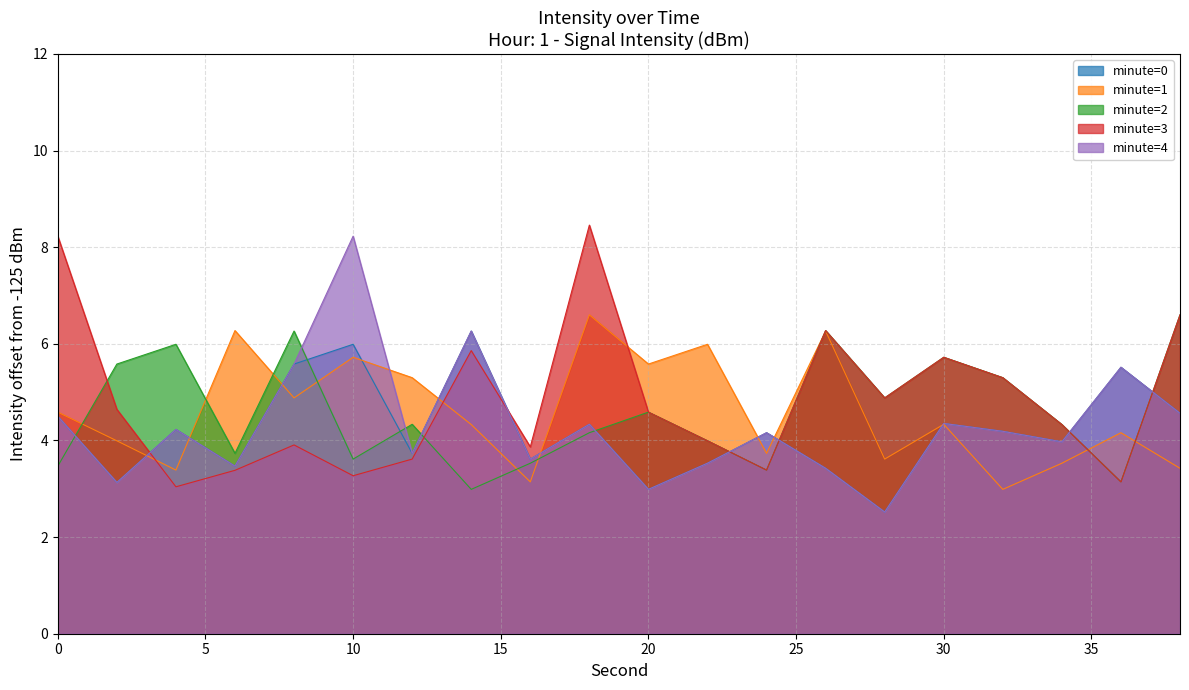

Is the value of minute=2 at 18 greater than the value of minute=0 at 0?

No